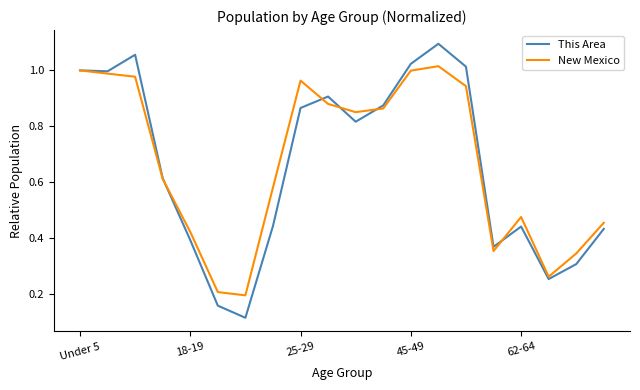

Which series has the largest range (max minus min)?

This Area